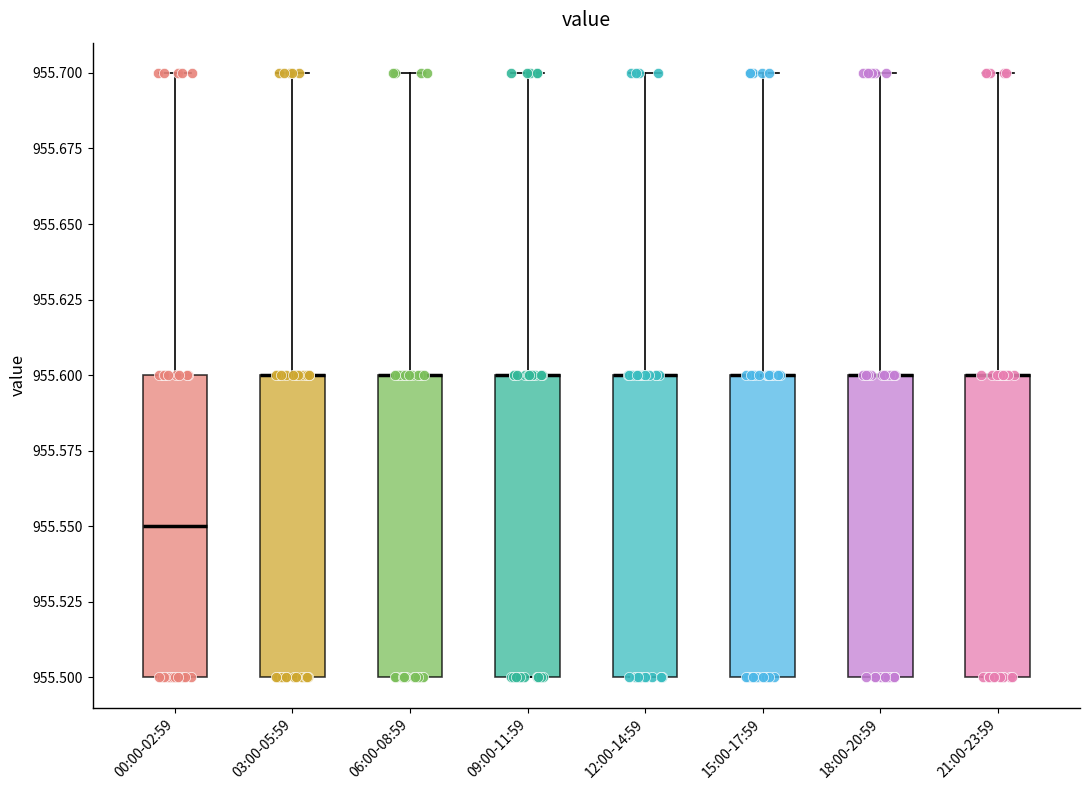

Reading left to right, read every box against the y-axis: the position of its median line, the range the box covers, and the ends of its whiskers. The values are not printed on the chart, so give them approximately, as read against the axis.

00:00-02:59: median 955.55, box 955.50 to 955.60, whiskers 955.50 to 955.70
03:00-05:59: median 955.60 (drawn on the box's upper edge), box 955.50 to 955.60, whiskers 955.50 to 955.70
06:00-08:59: median 955.60 (drawn on the box's upper edge), box 955.50 to 955.60, whiskers 955.50 to 955.70
09:00-11:59: median 955.60 (drawn on the box's upper edge), box 955.50 to 955.60, whiskers 955.50 to 955.70
12:00-14:59: median 955.60 (drawn on the box's upper edge), box 955.50 to 955.60, whiskers 955.50 to 955.70
15:00-17:59: median 955.60 (drawn on the box's upper edge), box 955.50 to 955.60, whiskers 955.50 to 955.70
18:00-20:59: median 955.60 (drawn on the box's upper edge), box 955.50 to 955.60, whiskers 955.50 to 955.70
21:00-23:59: median 955.60 (drawn on the box's upper edge), box 955.50 to 955.60, whiskers 955.50 to 955.70